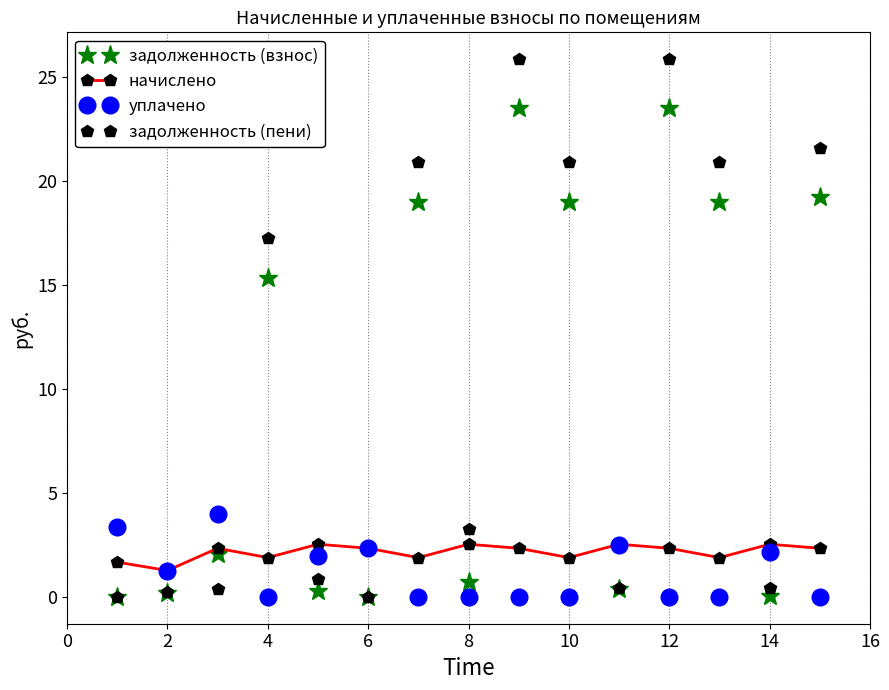

In задолженность (взнос), how many points are higher than both neighbors (excluding endpoints)?

4